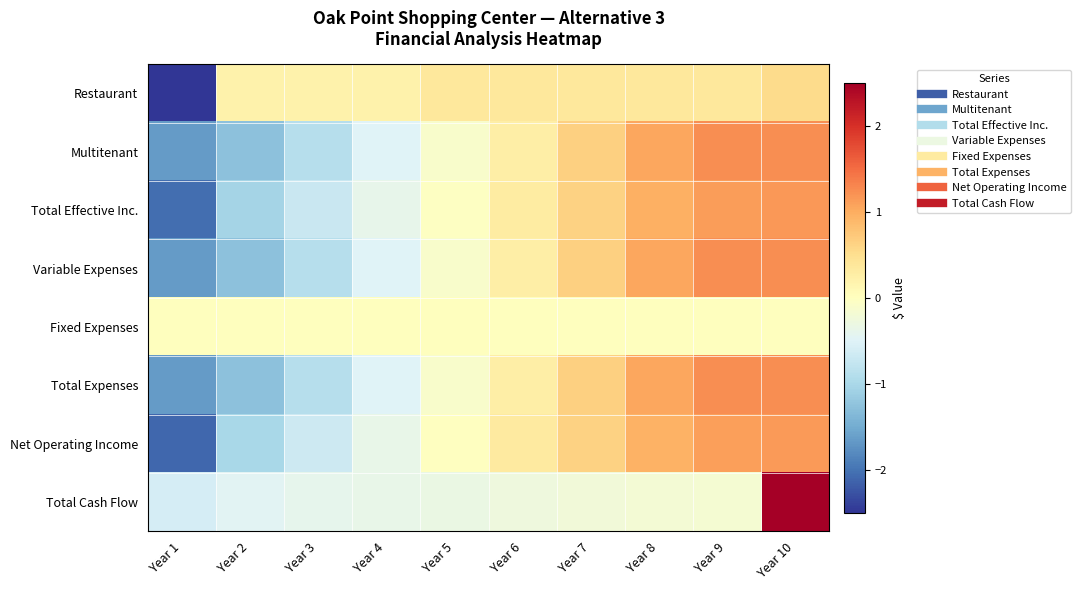

Between Year 7 and Year 8, which series saw the biggest shift?

Multitenant